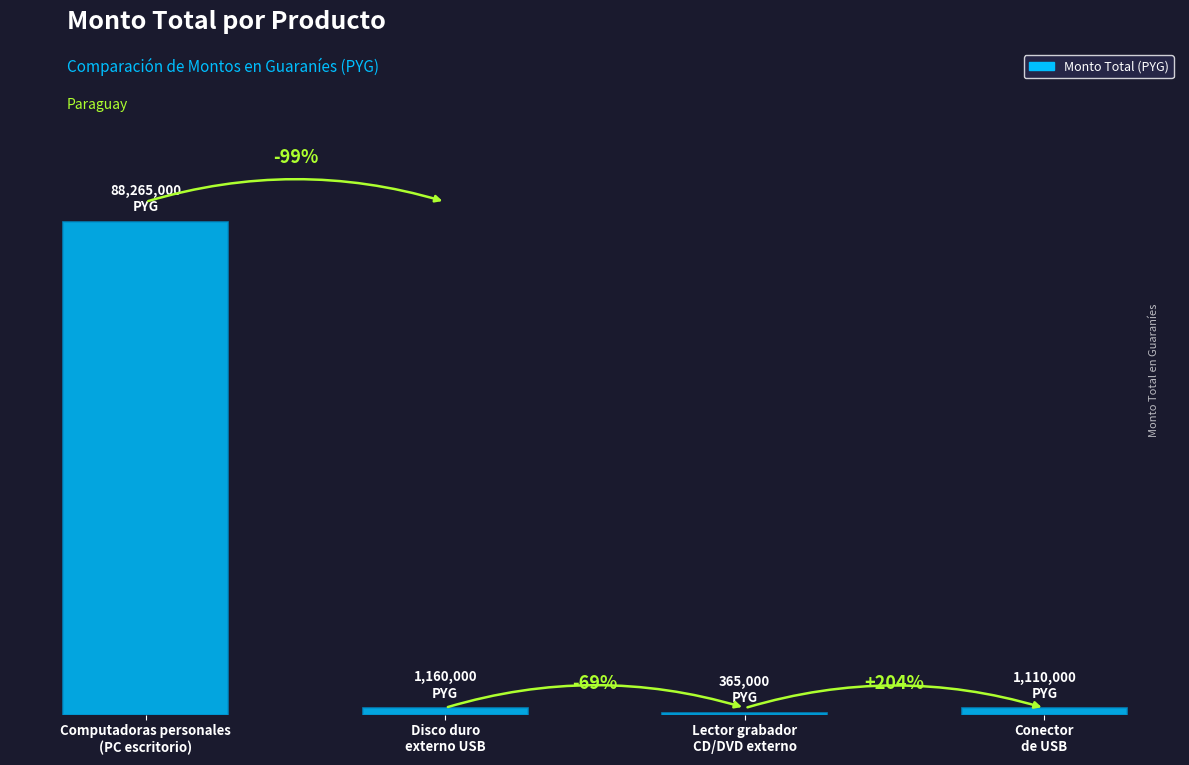

Where is the data nearest to the value 44315000?

Disco duro
externo USB